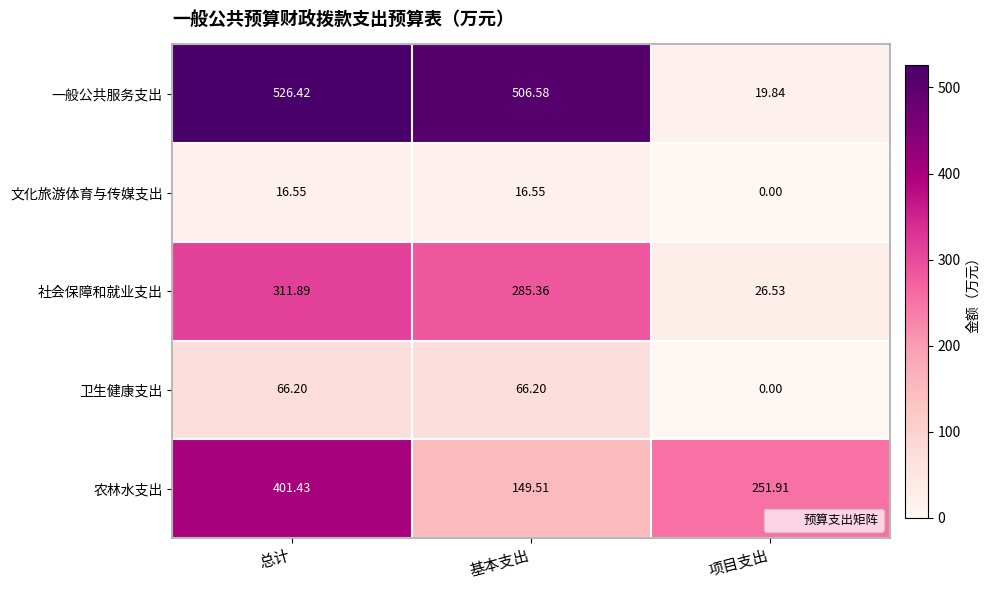

Rank the series by their maximum value, from lowest to highest.

文化旅游体育与传媒支出, 卫生健康支出, 社会保障和就业支出, 农林水支出, 一般公共服务支出